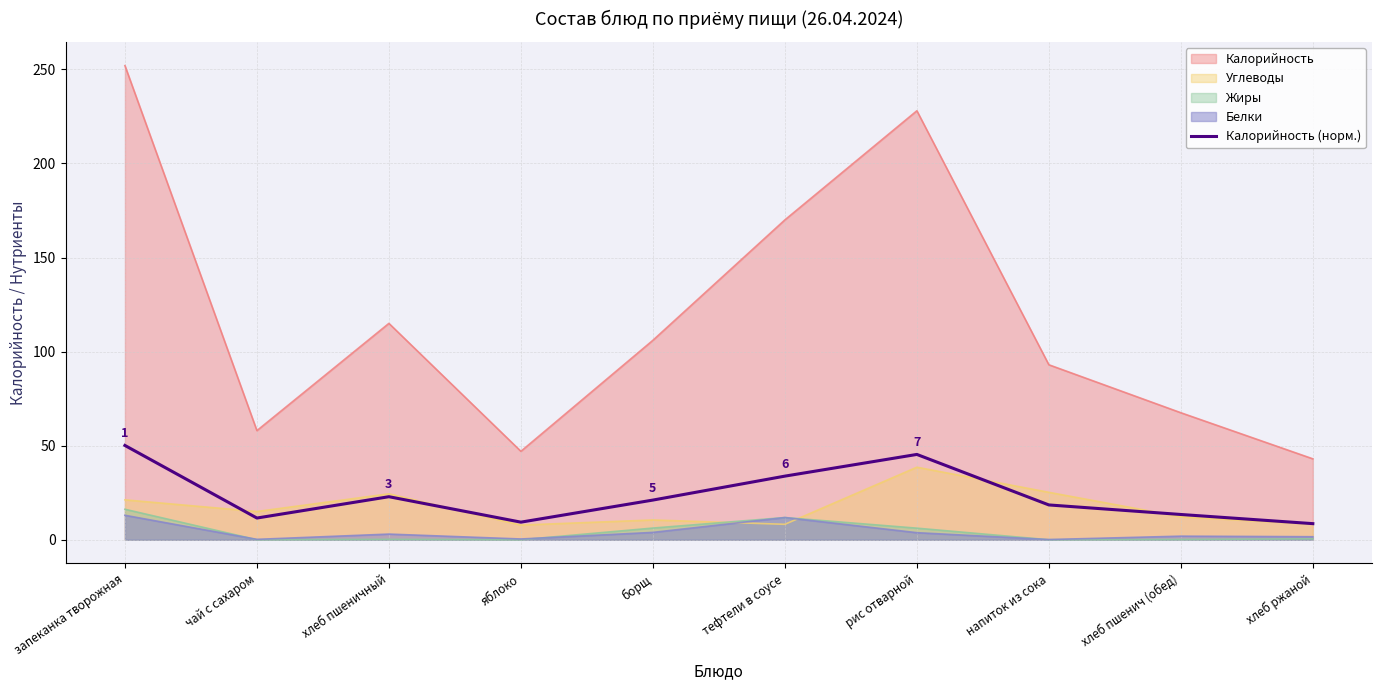

List the labels in order of value, largest first.

запеканка творожная, рис отварной, тефтели в соусе, хлеб пшеничный, борщ, напиток из сока, хлеб пшенич (обед), чай с сахаром, яблоко, хлеб ржаной